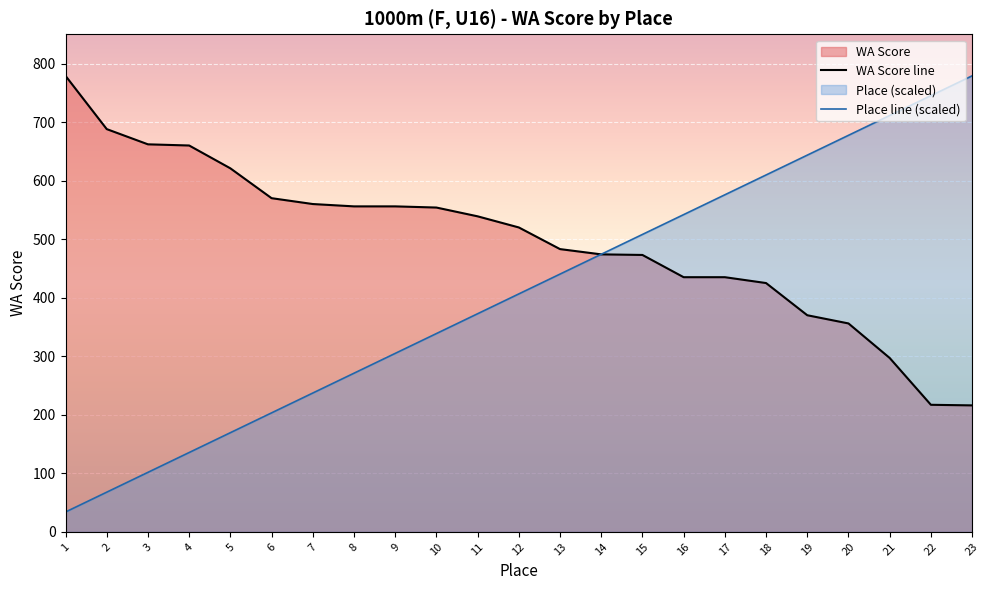

What is the difference between the highest and lowest values at 2?

620.3